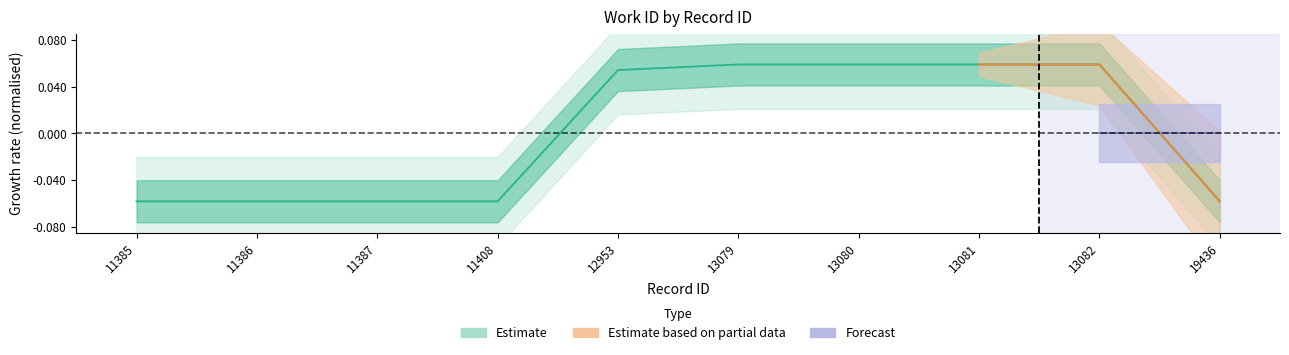

List the labels in order of value, smallest first.

11385, 11386, 11387, 11408, 19436, 12953, 13079, 13080, 13081, 13082